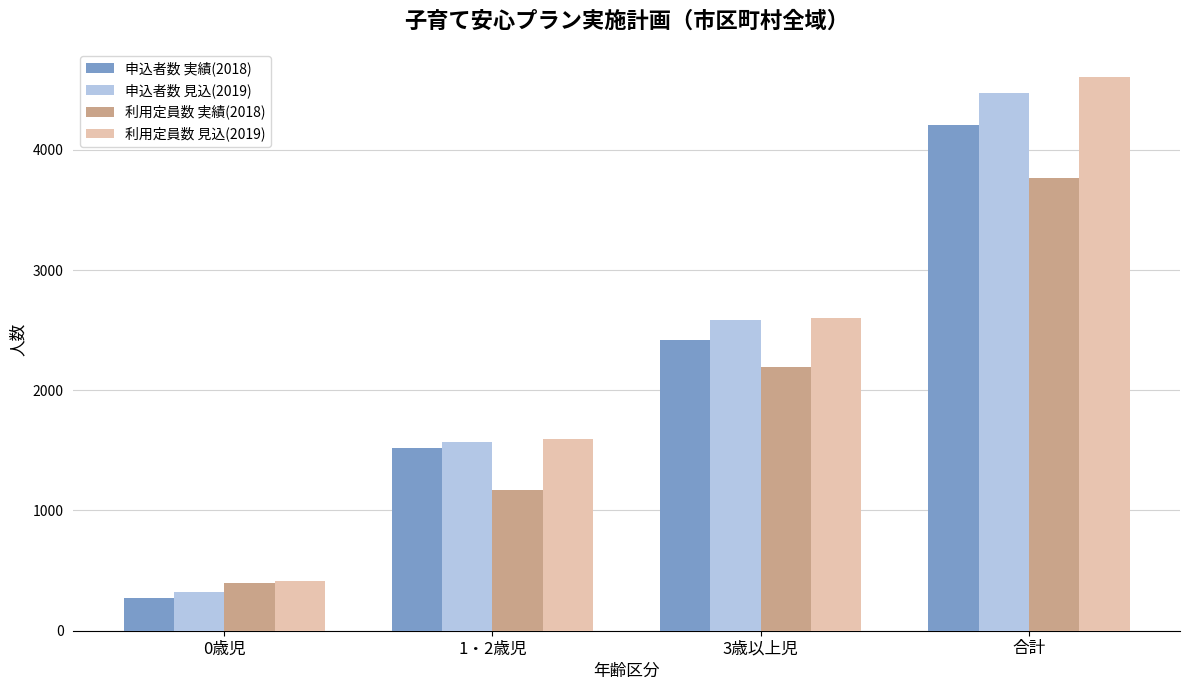

At how many categories does at least one series exceed 4320?

1